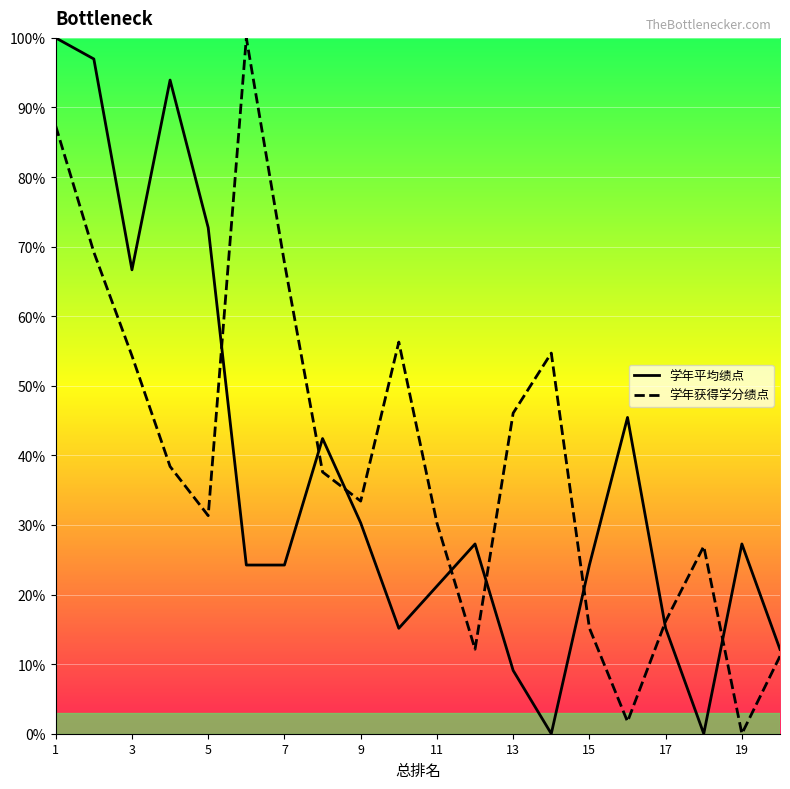

What is the difference between the second highest and second lowest values in the 学年平均绩点 series?

97.0